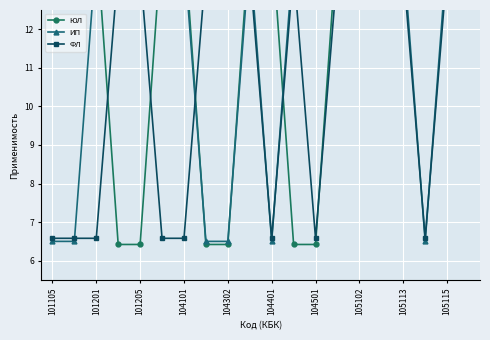

What is the lowest value of the ЮЛ series?

6.4